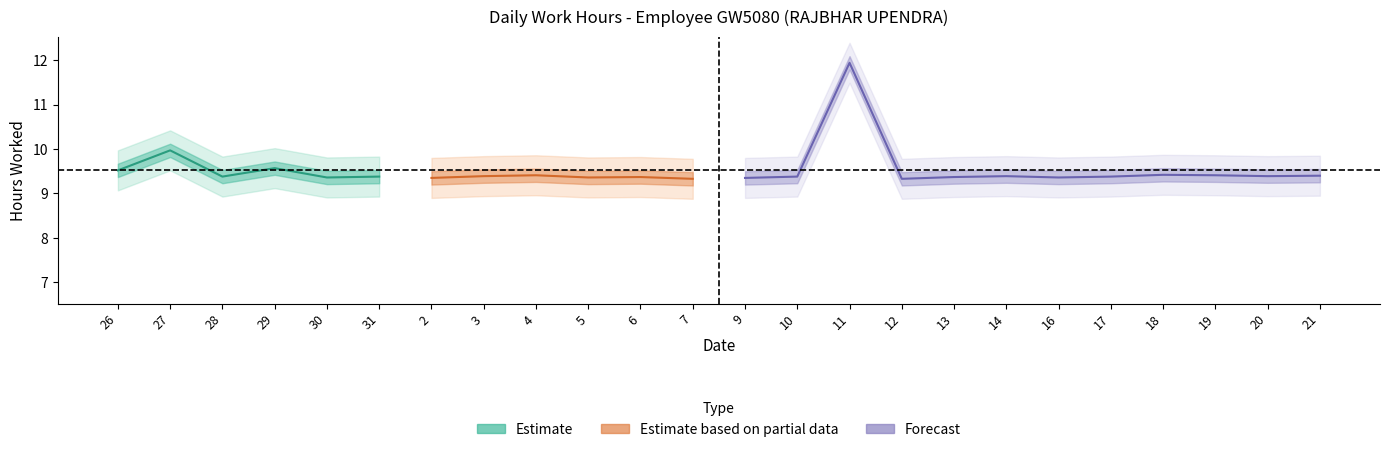

True or false: Low has a value of 2.1 at 20.

False